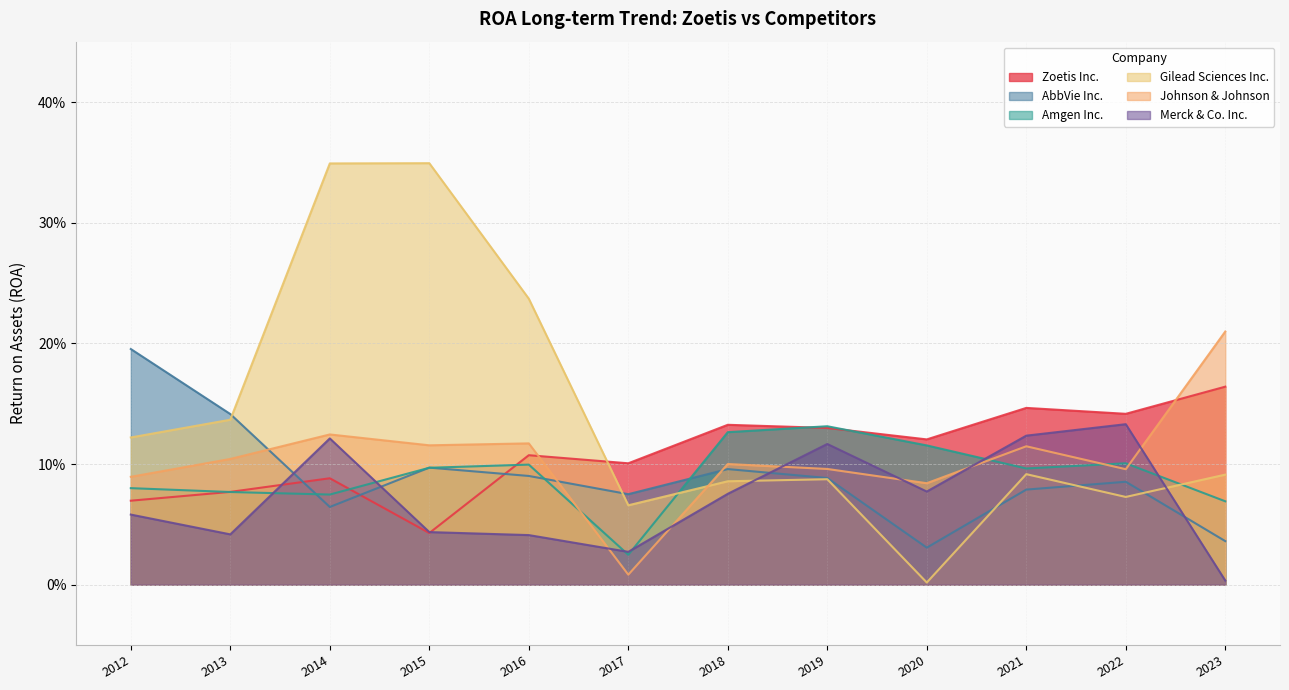

Does the chart have visible grid lines?

Yes